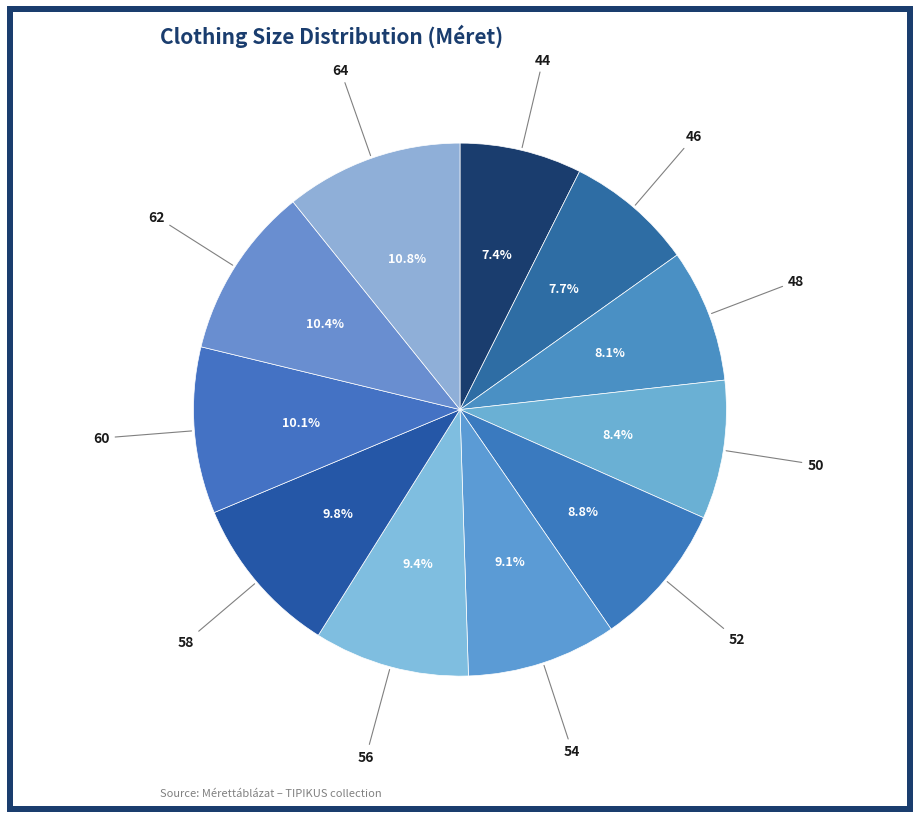

What is the largest slice in the pie chart?

64